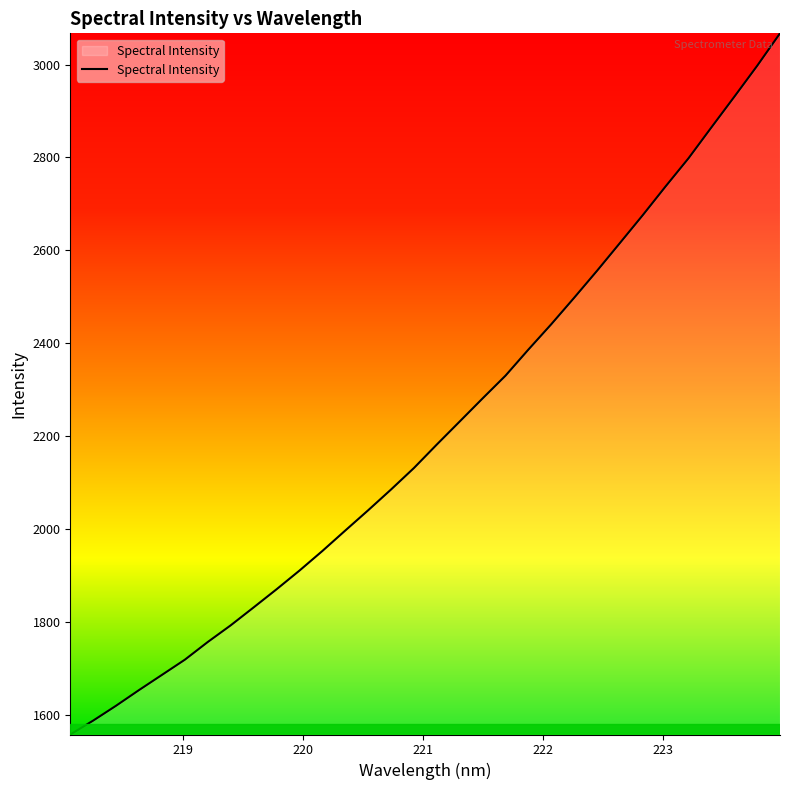

What is the difference between the maximum and minimum values?

1510.0